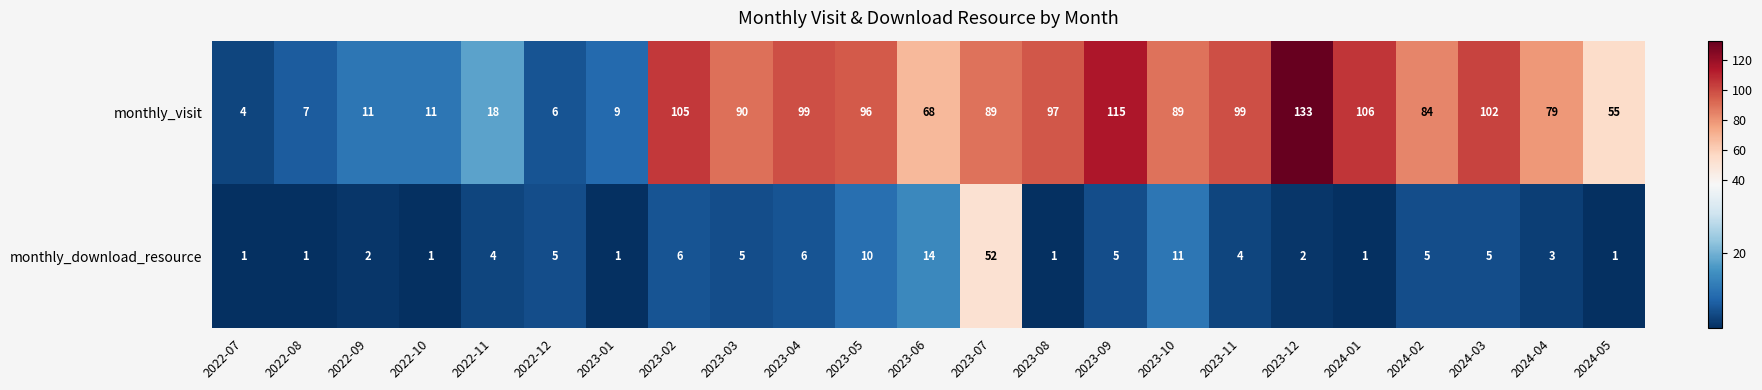

Between 2022-09 and 2024-01, which series saw the biggest shift?

monthly_visit